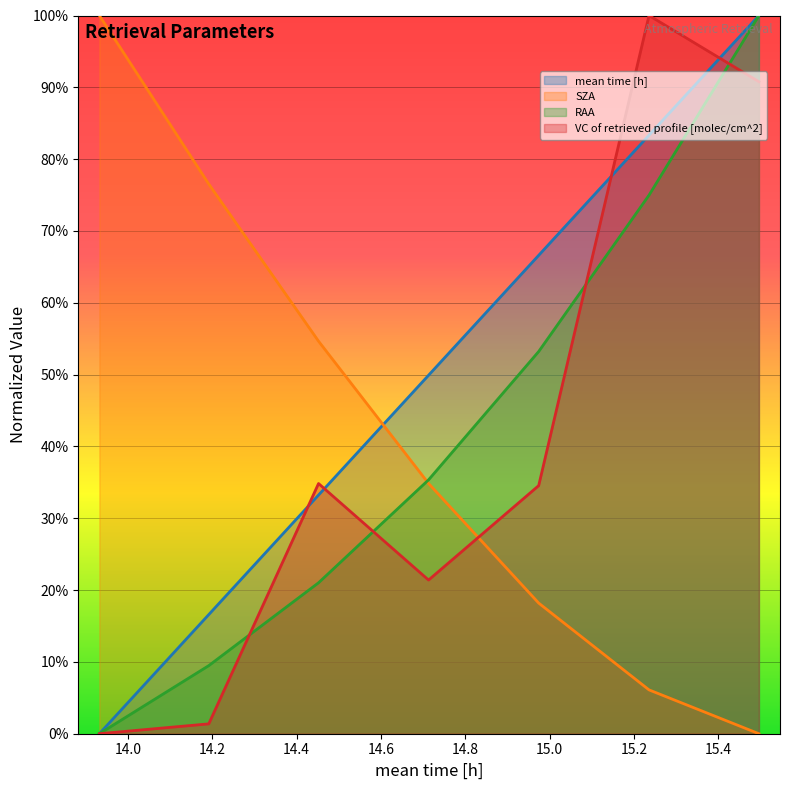

What is the difference between the mean time [h] values at 14.1919 and 15.4964?

83.4